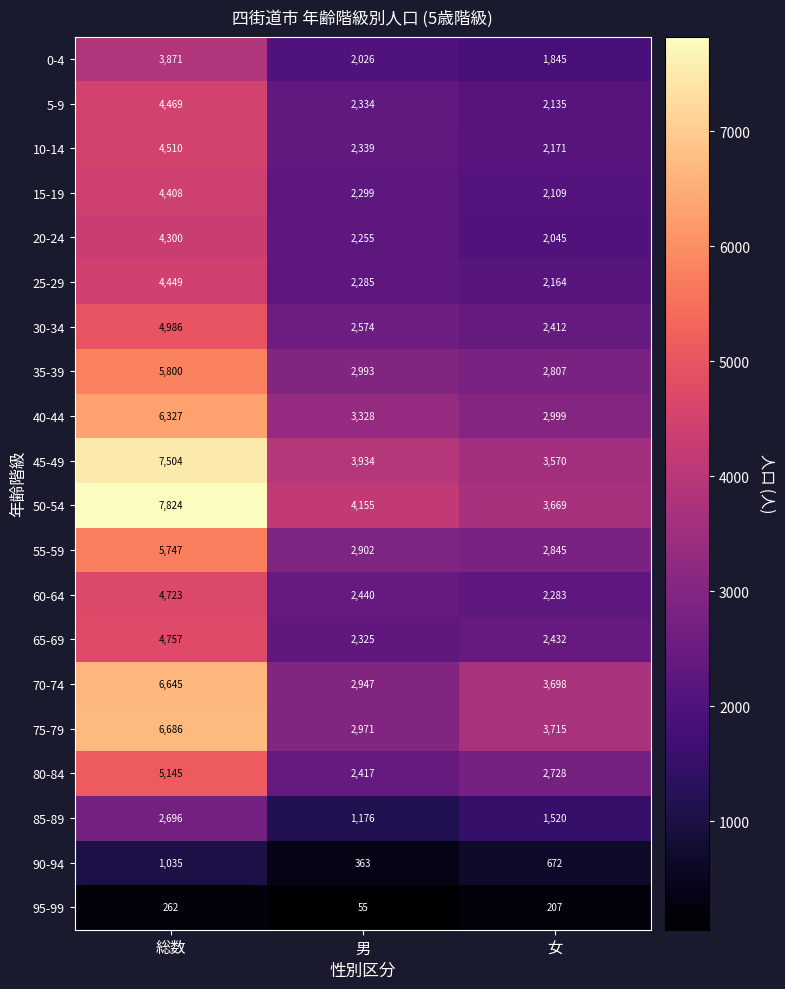

Count the number of categories in the chart.

3